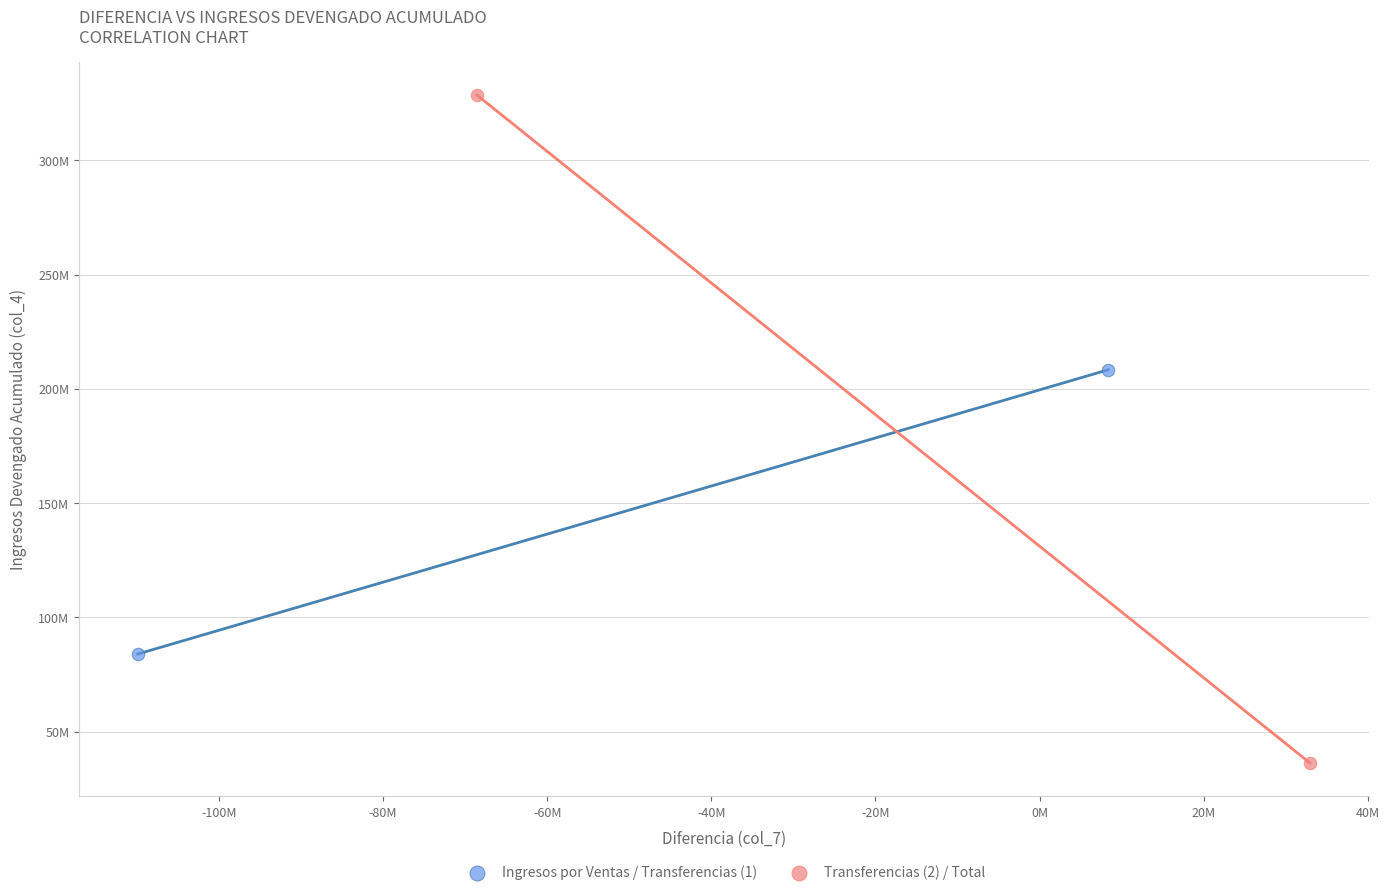

What are all the series names shown in the legend?

Ingresos por Ventas / Transferencias (1), Transferencias (2) / Total